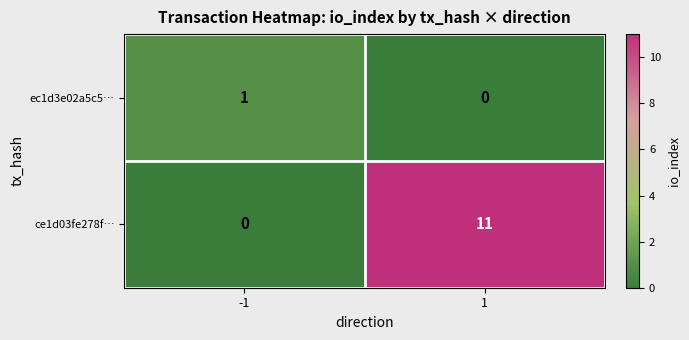

What is the sum of all ce1d03fe278f… values?

11